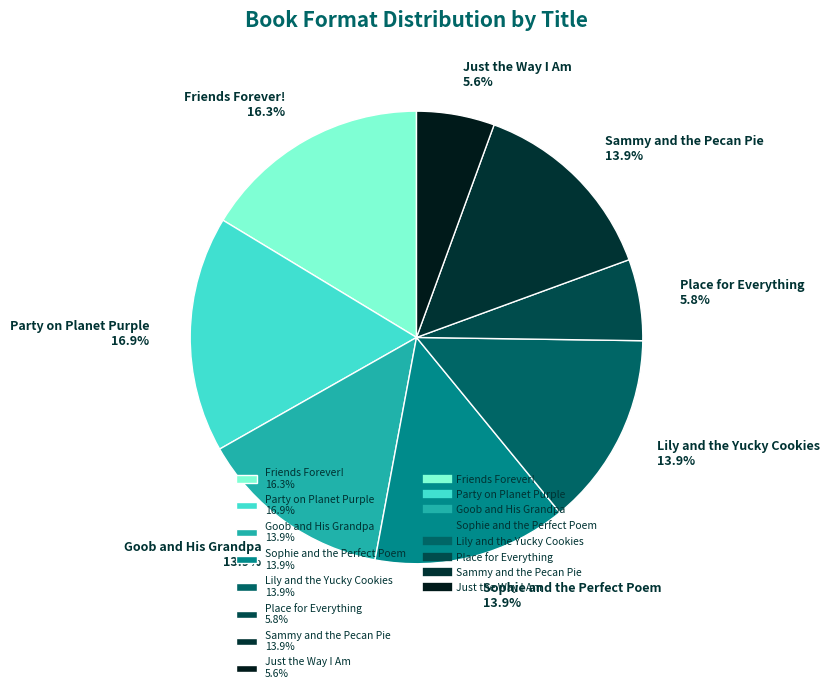

Is Sammy and the Pecan Pie 13.9% the majority of the pie?

No